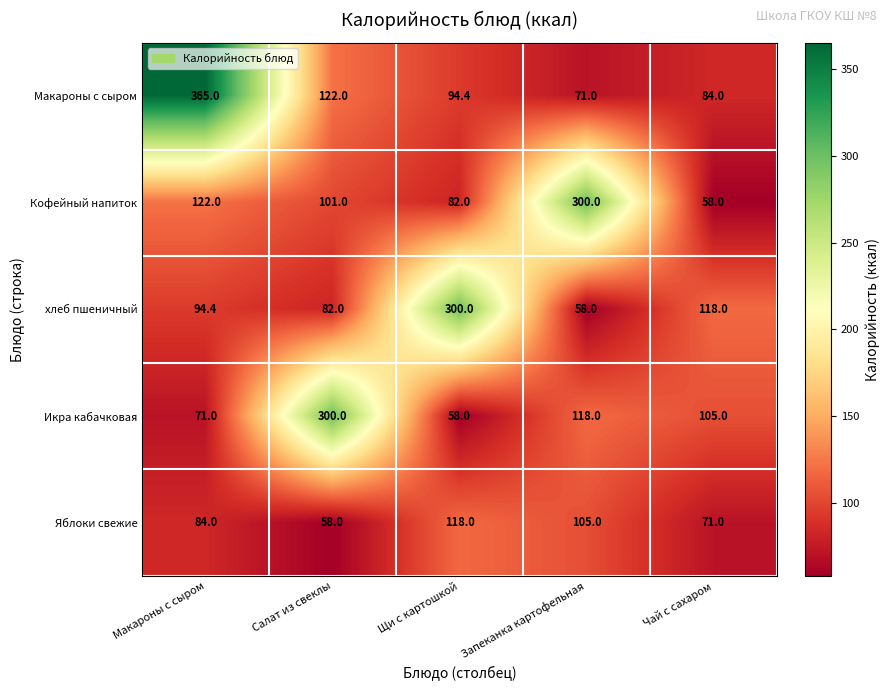

Which category has the highest value across all series?

Макароны с сыром